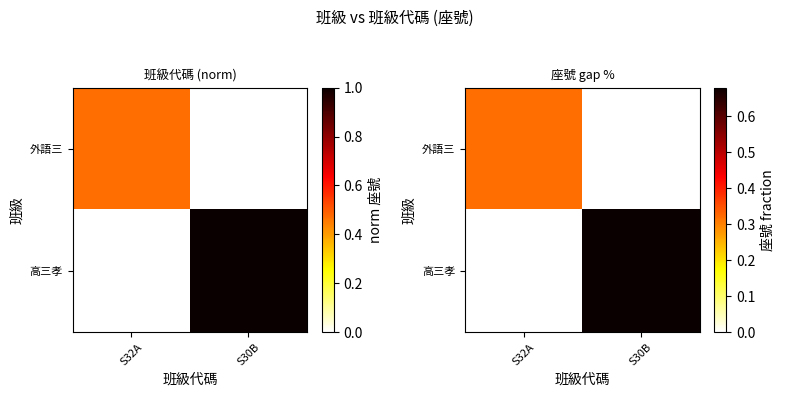

How many 高三孝 values are between 0 and 1?

2